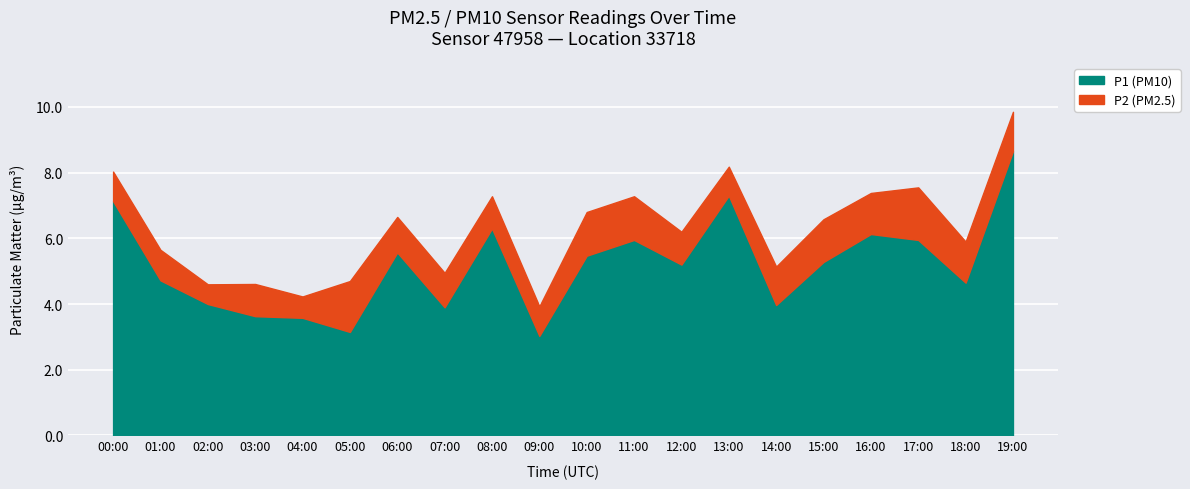

Where does the P2 series first go above 1?

05:00